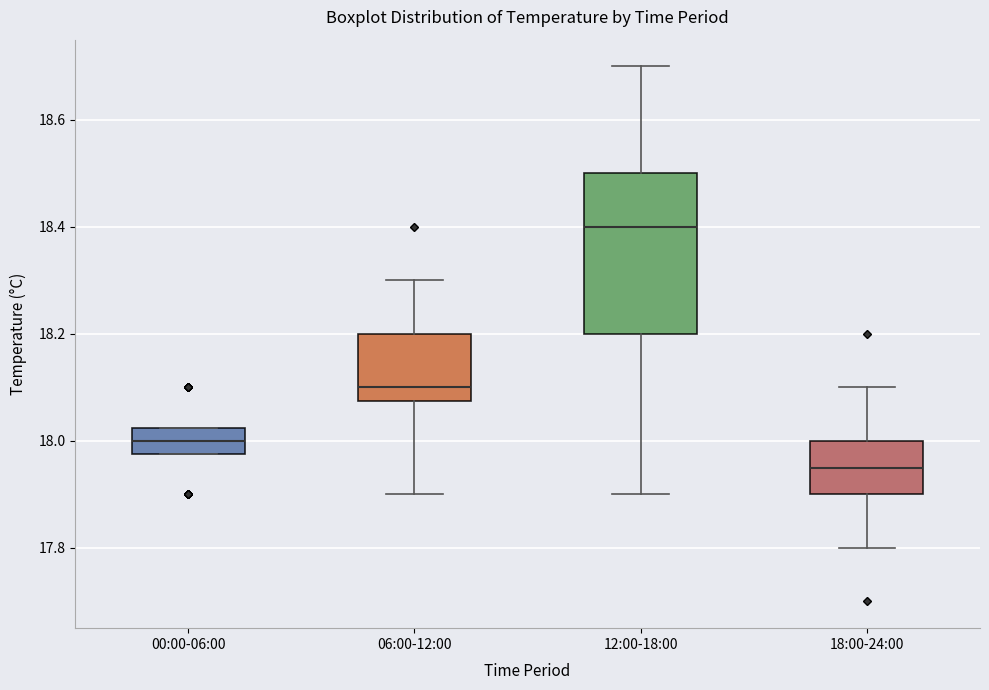

Which box is the tallest, from its lower edge to its upper edge?

12:00-18:00